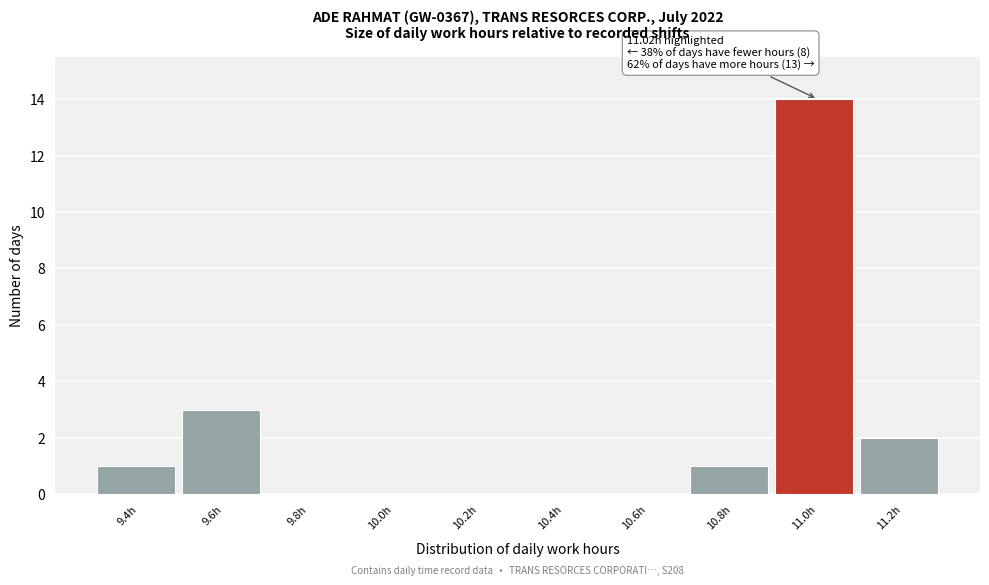

Reading right to left, extract all data points from this chart.

11.2h=2	11.0h=14	10.8h=1	10.6h=0	10.4h=0	10.2h=0	10.0h=0	9.8h=0	9.6h=3	9.4h=1